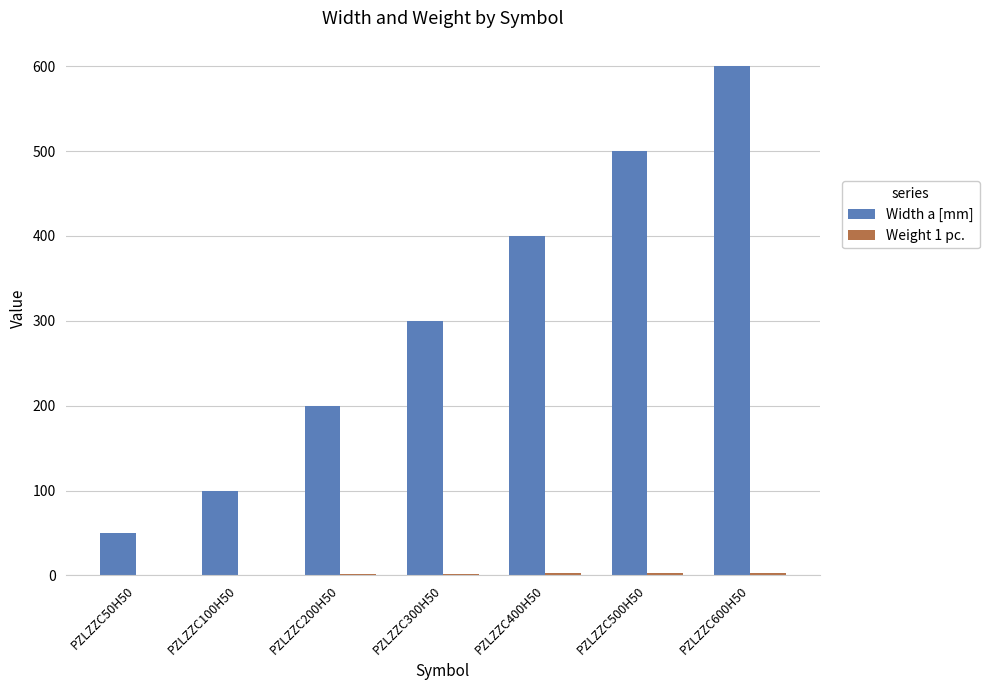

Which label corresponds to the largest value in the chart?

PZLZZC600H50